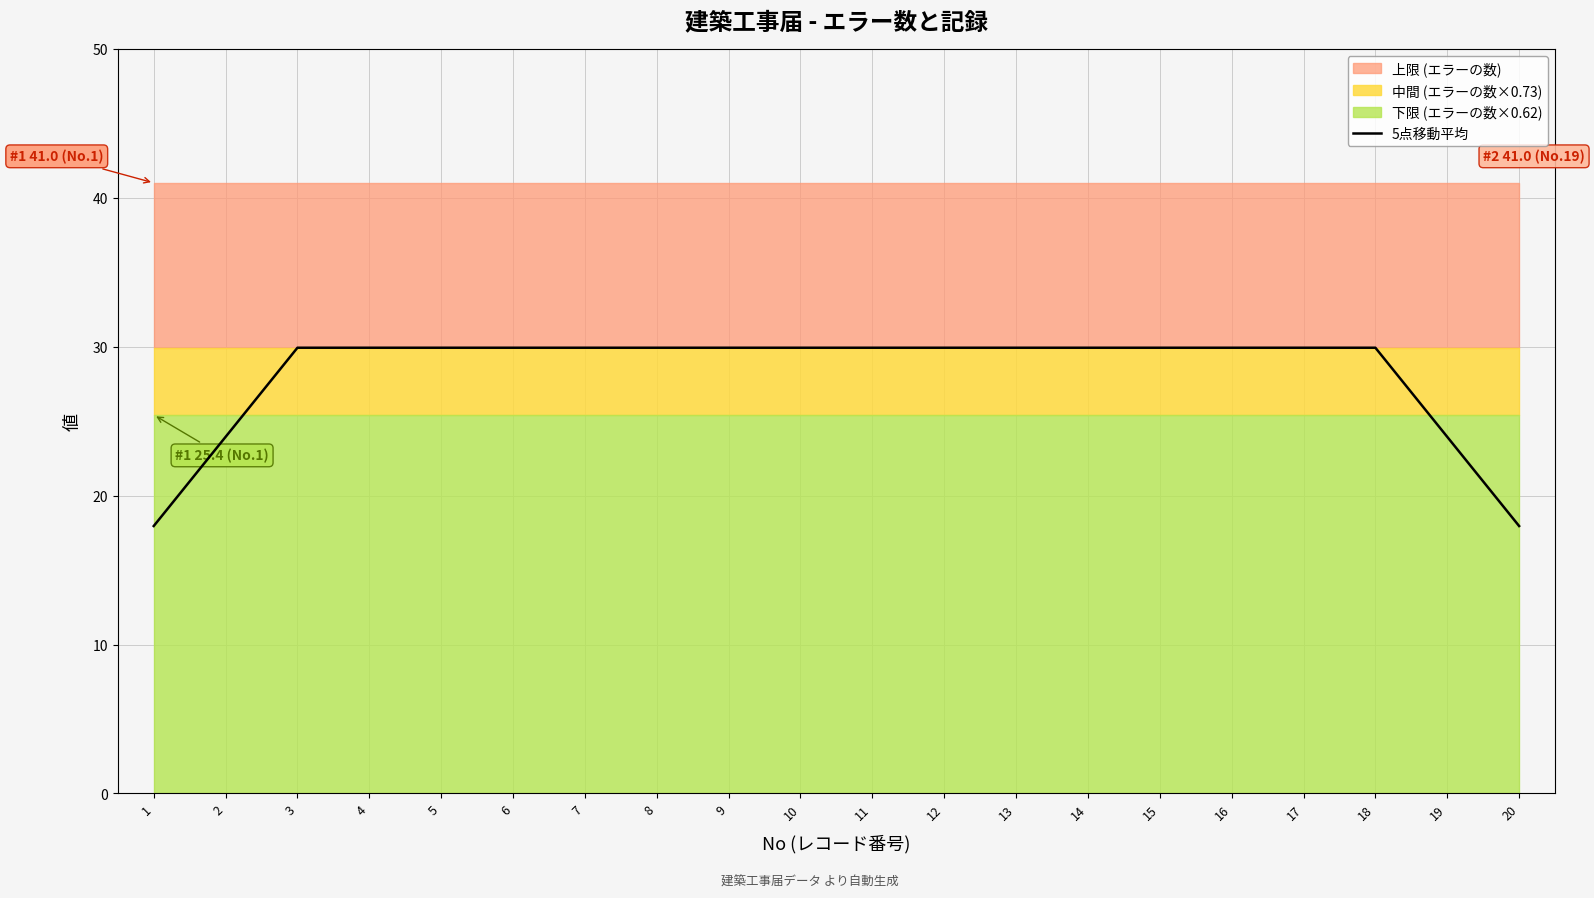

Reading left to right, extract all data points from this chart.

1=18.0	2=23.9	3=29.9	4=29.9	5=29.9	6=29.9	7=29.9	8=29.9	9=29.9	10=29.9	11=29.9	12=29.9	13=29.9	14=29.9	15=29.9	16=29.9	17=29.9	18=29.9	19=23.9	20=18.0